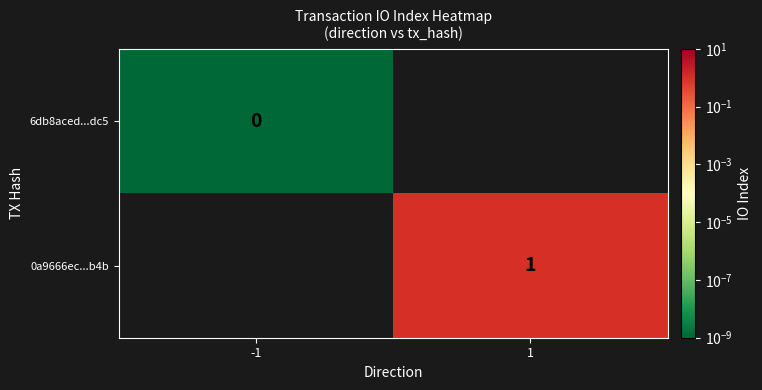

Which category has the lowest value across all series?

-1